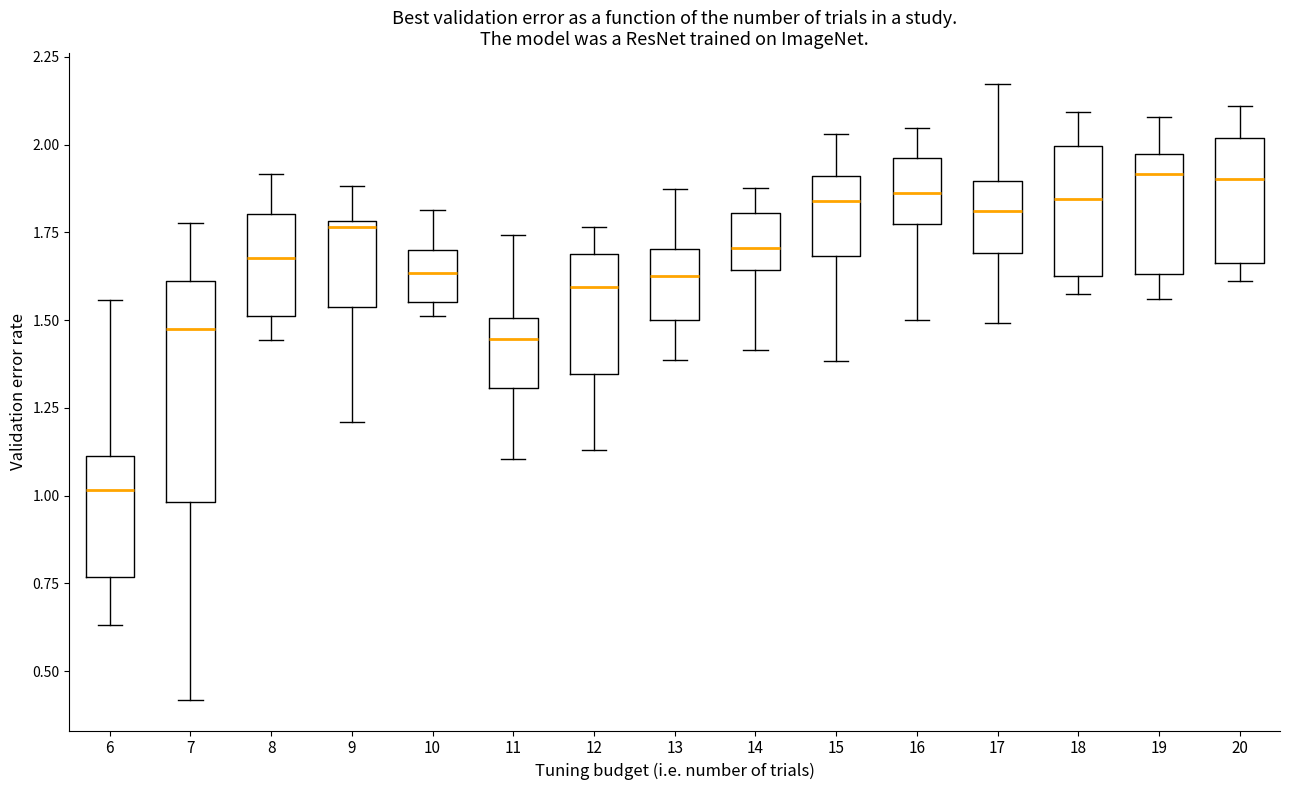

Reading left to right, read every box against the y-axis: the position of its median line, the range the box covers, and the ends of its whiskers. The values are not printed on the chart, so give them approximately, as read against the axis.

6: median 1.00, box 0.75 to 1.10, whiskers 0.65 to 1.55
7: median 1.45, box 1.00 to 1.60, whiskers 0.40 to 1.80
8: median 1.70, box 1.50 to 1.80, whiskers 1.45 to 1.90
9: median 1.75, box 1.55 to 1.80, whiskers 1.20 to 1.90
10: median 1.65, box 1.55 to 1.70, whiskers 1.50 to 1.80
11: median 1.45, box 1.30 to 1.50, whiskers 1.10 to 1.75
12: median 1.60, box 1.35 to 1.70, whiskers 1.15 to 1.75
13: median 1.60, box 1.50 to 1.70, whiskers 1.40 to 1.85
14: median 1.70, box 1.65 to 1.80, whiskers 1.40 to 1.90
15: median 1.85, box 1.70 to 1.90, whiskers 1.40 to 2.05
16: median 1.85, box 1.75 to 1.95, whiskers 1.50 to 2.05
17: median 1.80, box 1.70 to 1.90, whiskers 1.50 to 2.15
18: median 1.85, box 1.65 to 2.00, whiskers 1.55 to 2.10
19: median 1.90, box 1.65 to 1.95, whiskers 1.55 to 2.10
20: median 1.90, box 1.65 to 2.00, whiskers 1.60 to 2.10